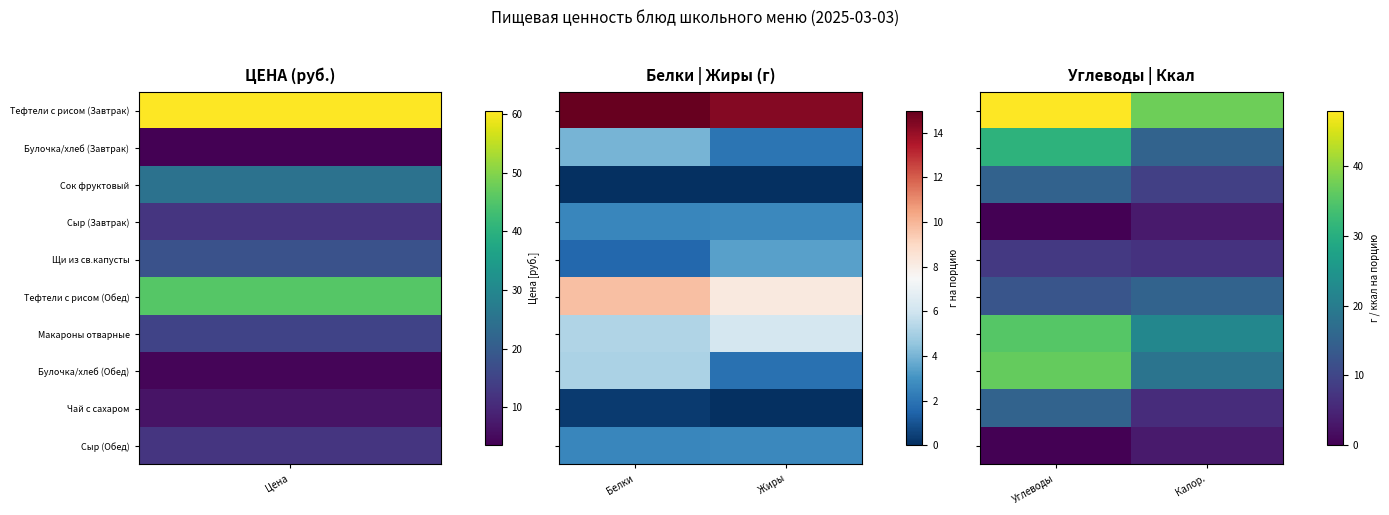

At which category does the chart reach its peak across all series?

Углеводы